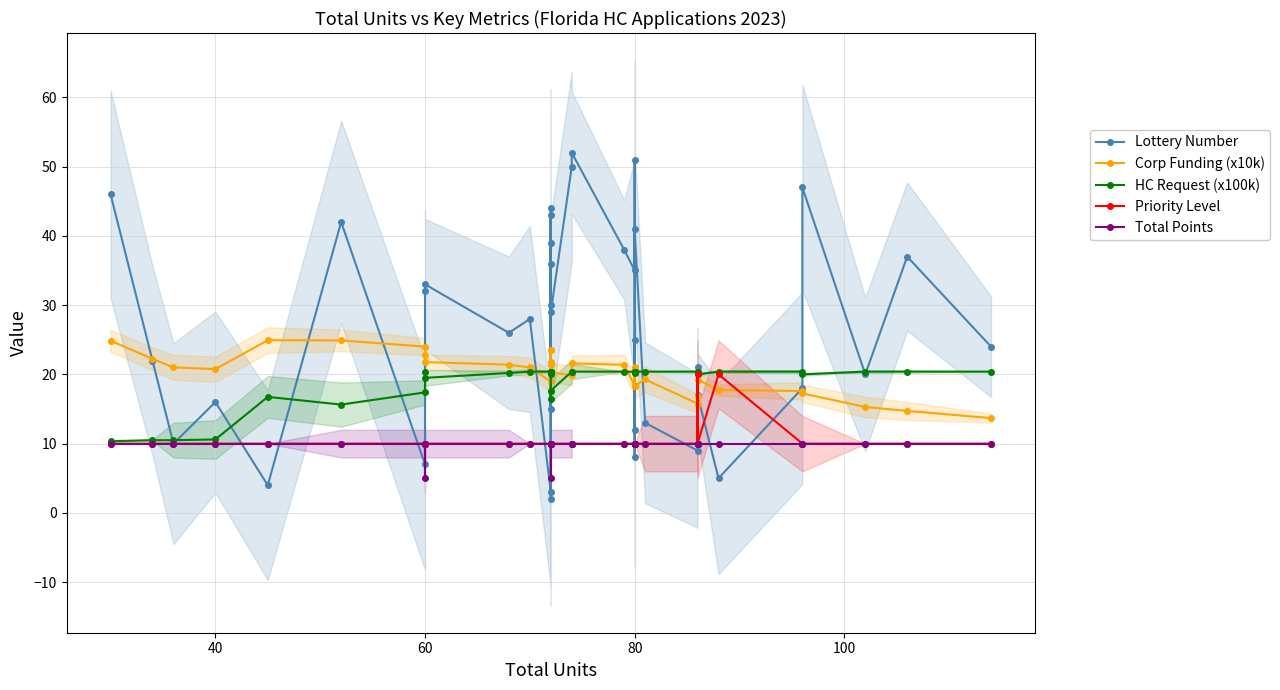

What are all the series names shown in the legend?

Lottery Number, Corp Funding (x10k), HC Request (x100k), Priority Level, Total Points